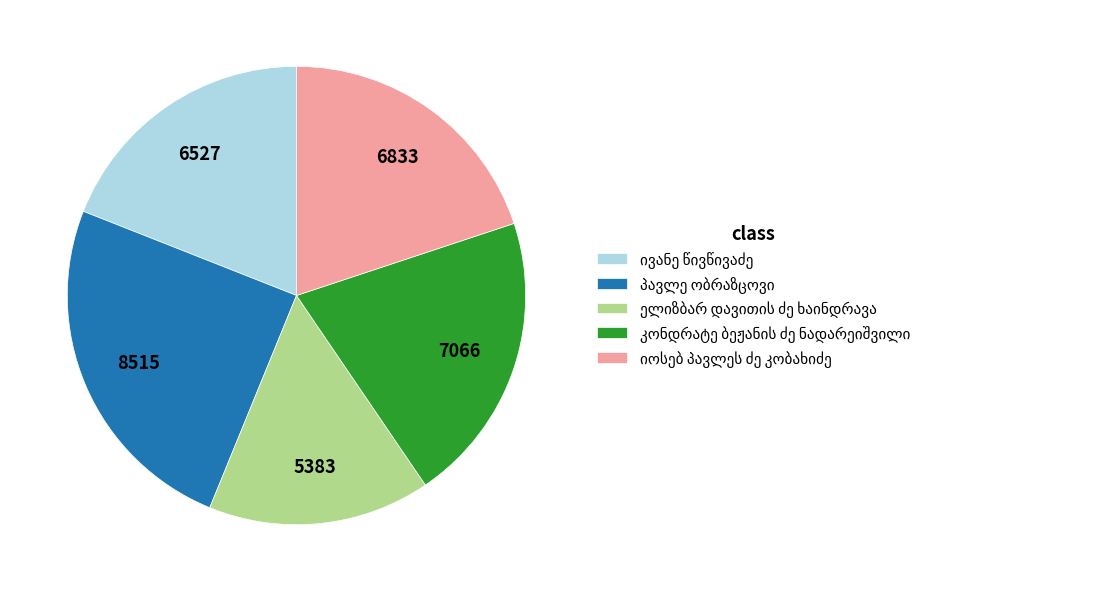

Is there a majority slice in this chart?

No